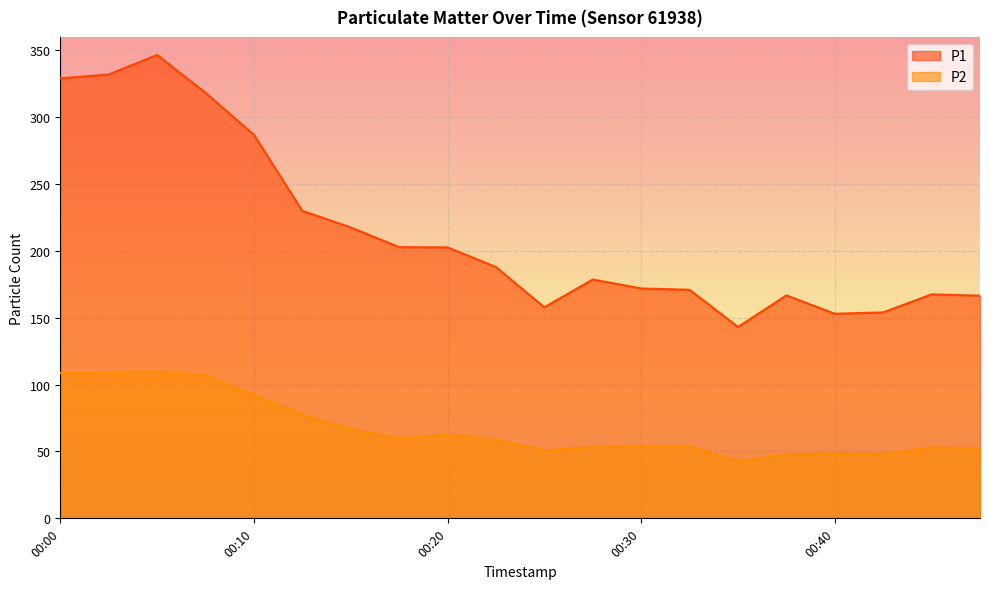

What is the value of the P1 point at the 12th from the left?

178.6